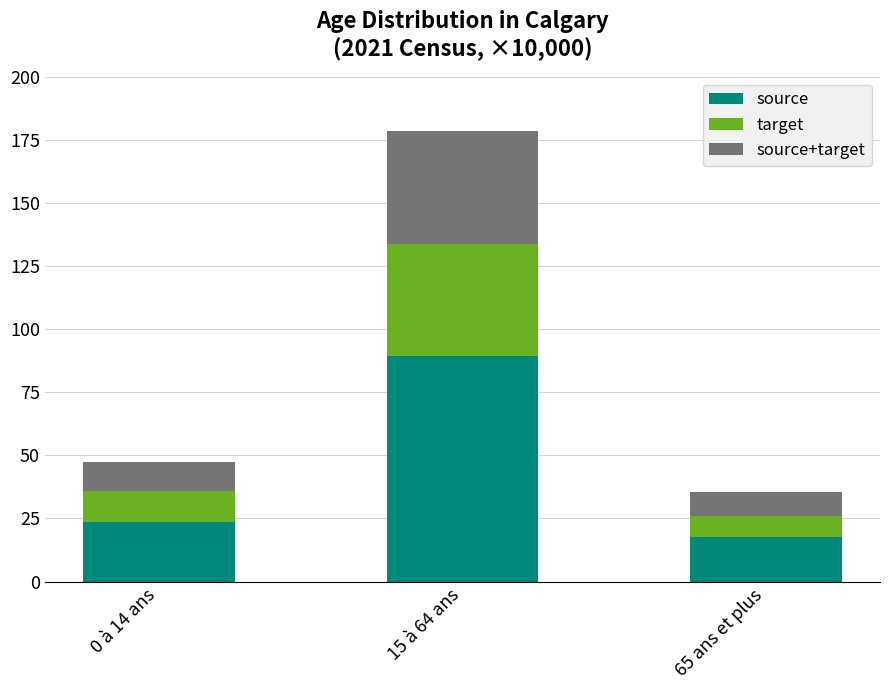

At which label does source reach its peak?

15 à 64 ans